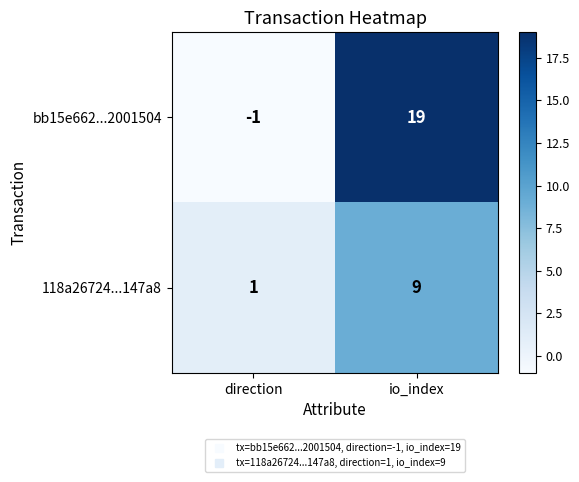

Rank the series at direction from highest to lowest value.

118a26724...147a8, bb15e662...2001504